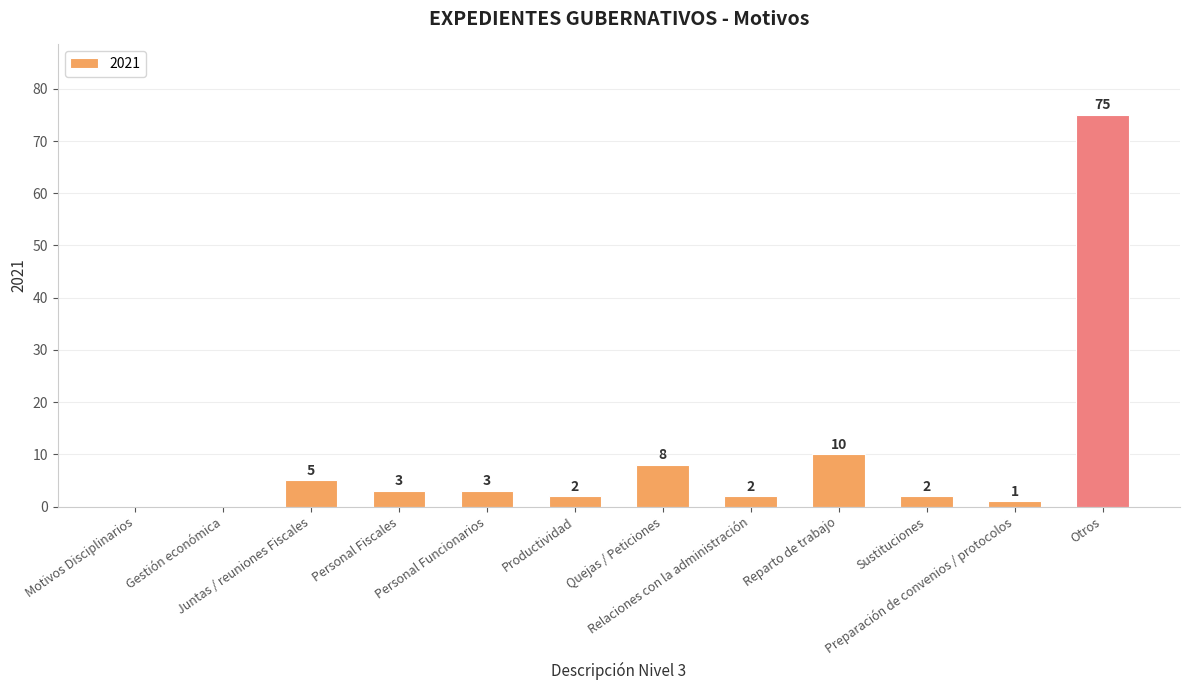

What is the sum of all values?

111